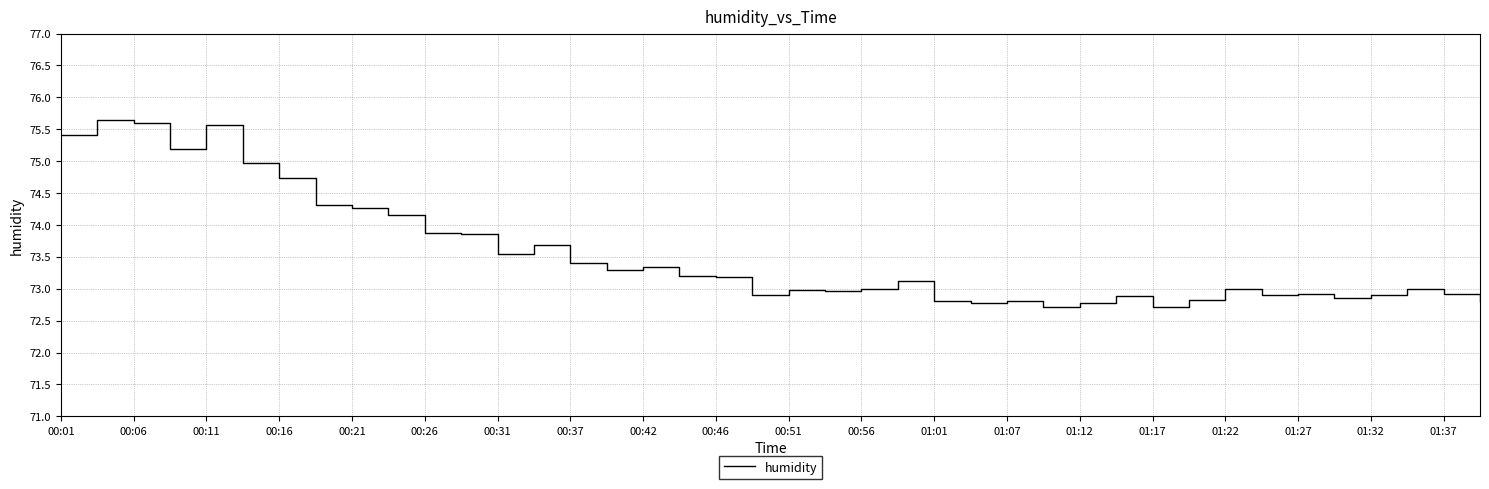

How many distinct data groups are displayed?

1